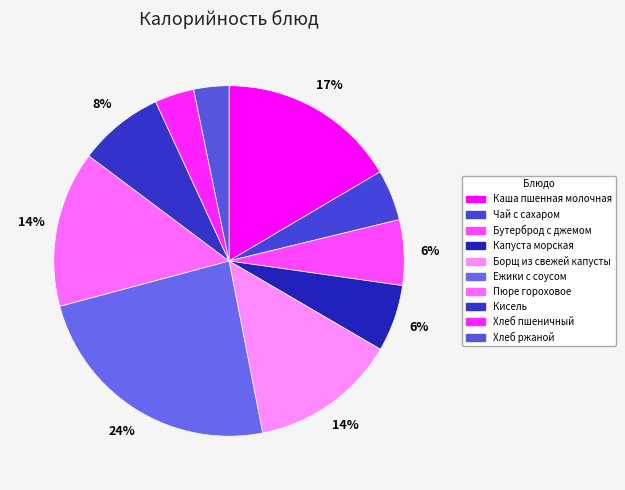

True or false: Хлеб ржаной accounts for 1% of the total.

False